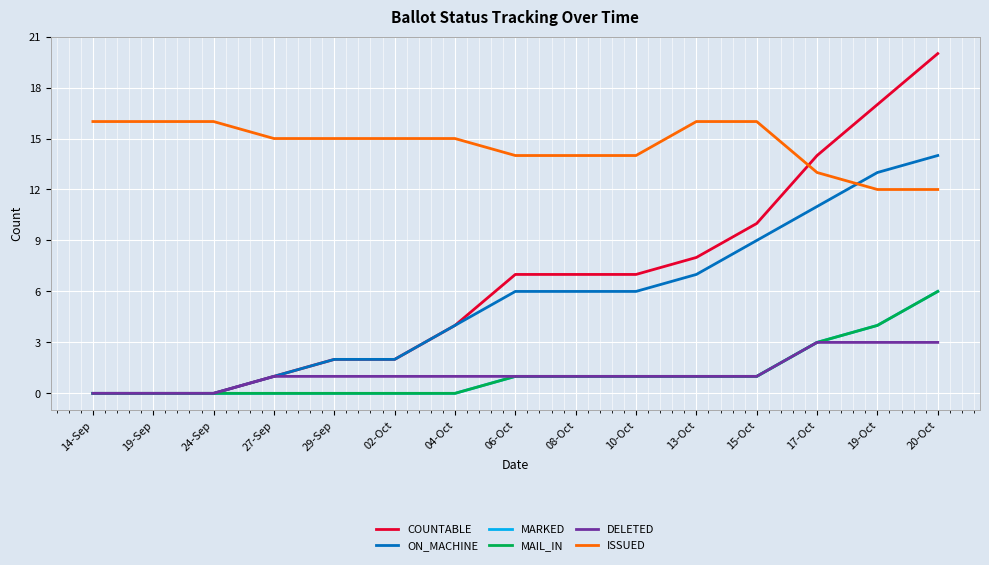

Does the chart have visible grid lines?

Yes